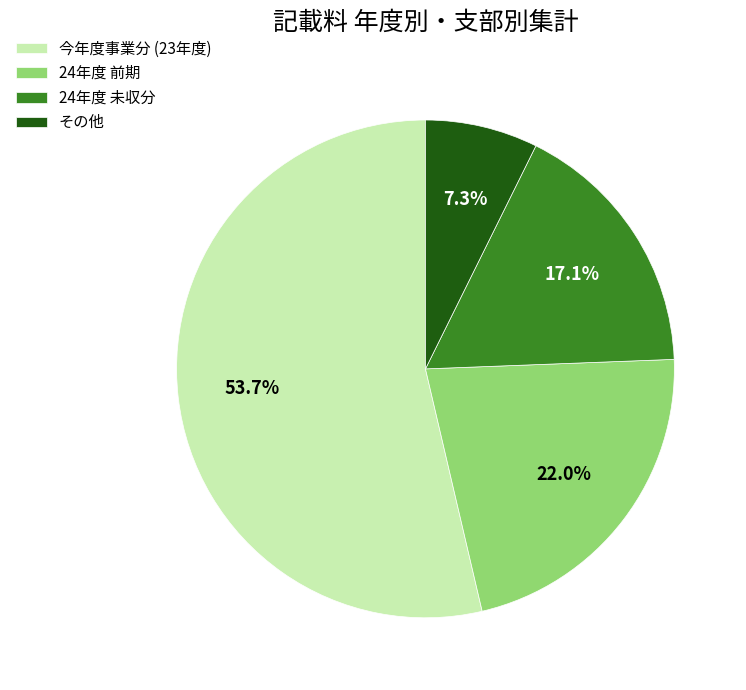

What is the total percentage of 24年度 未収分 and その他?

24.4%